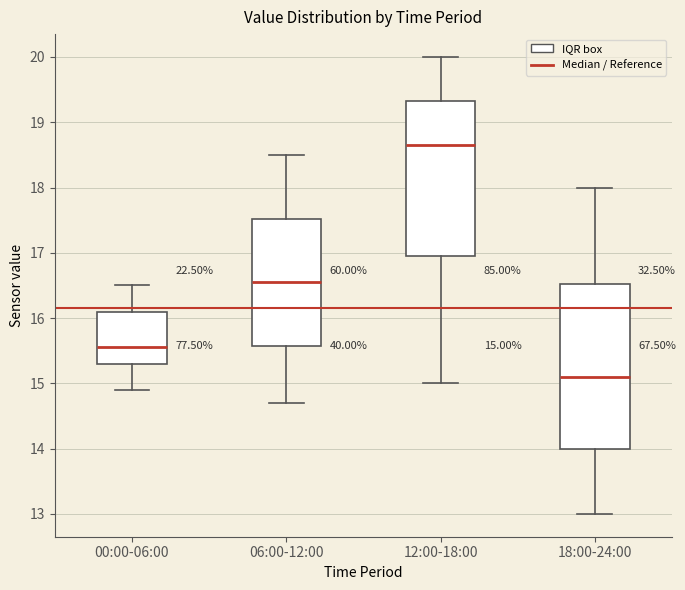

Which box's median line is the lowest?

18:00-24:00